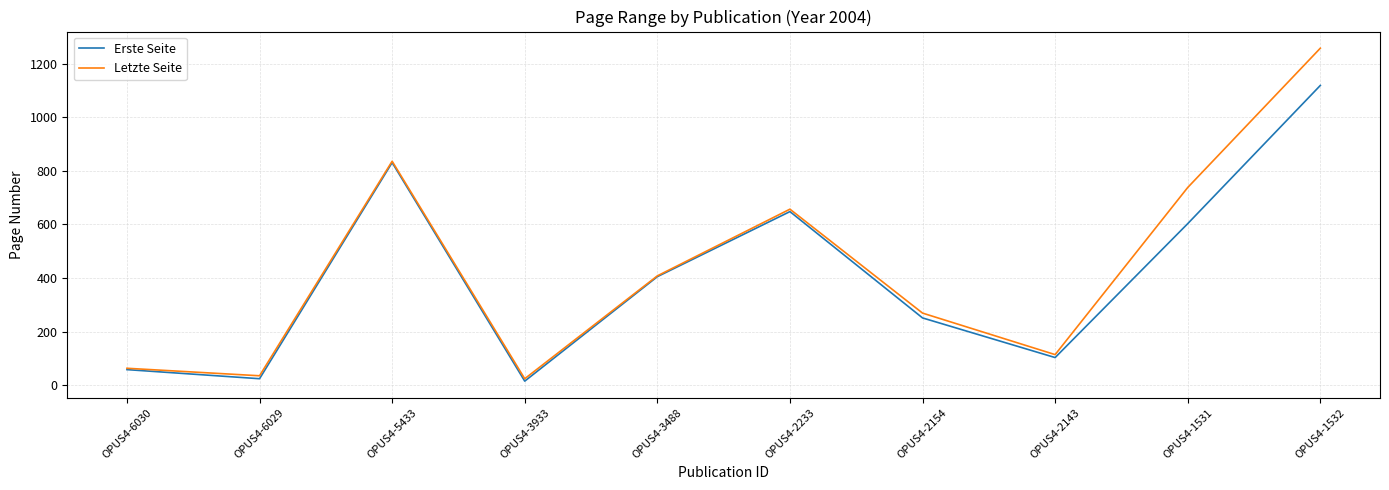

How many lines are shown in the chart?

2